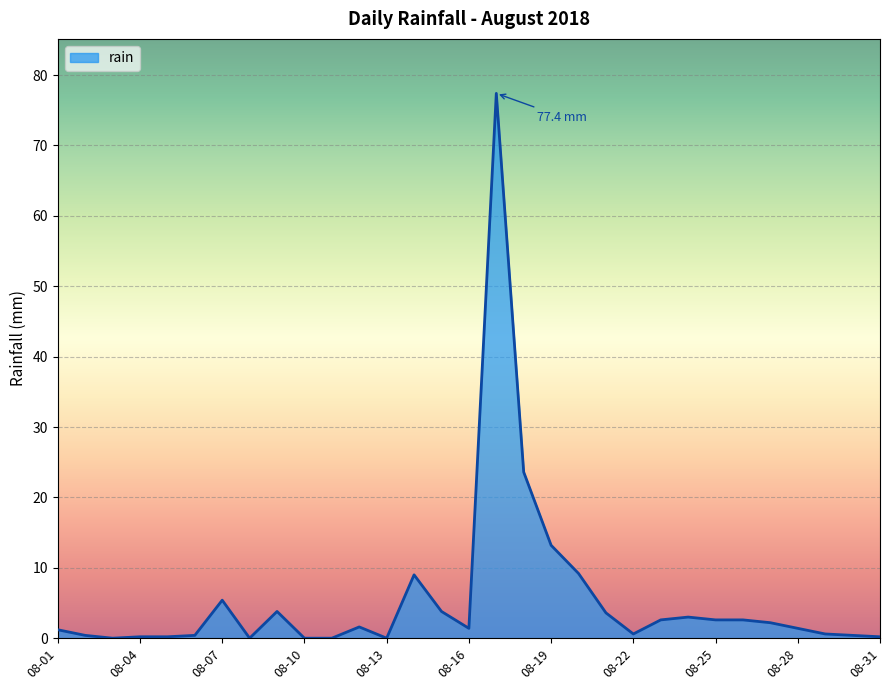

What is the maximum value shown in the chart?

77.4